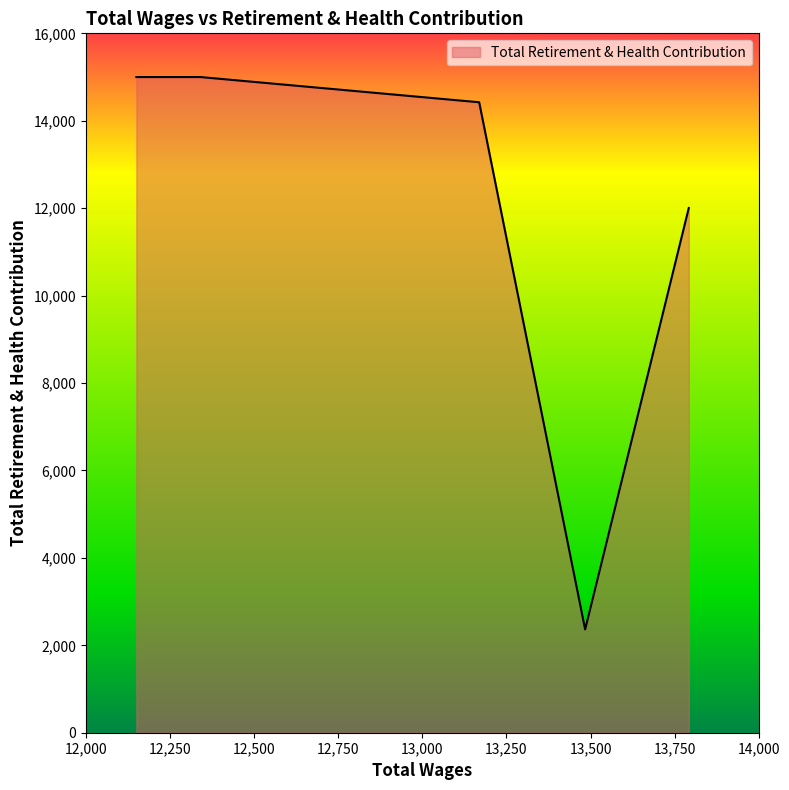

What is the maximum value shown in the chart?

15000